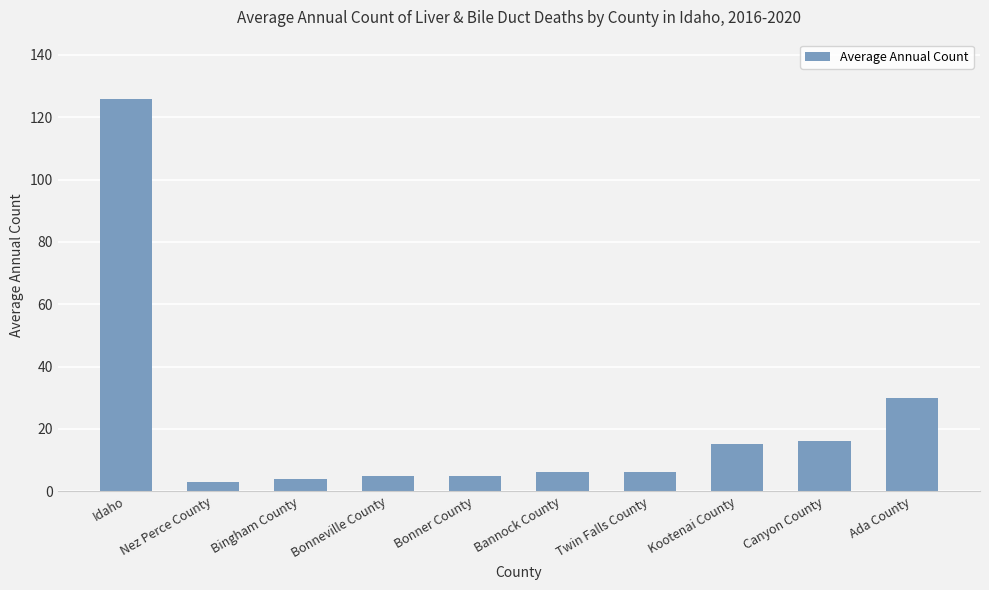

Reading left to right, list all the values displayed in this chart.

Idaho=126	Nez Perce County=3	Bingham County=4	Bonneville County=5	Bonner County=5	Bannock County=6	Twin Falls County=6	Kootenai County=15	Canyon County=16	Ada County=30